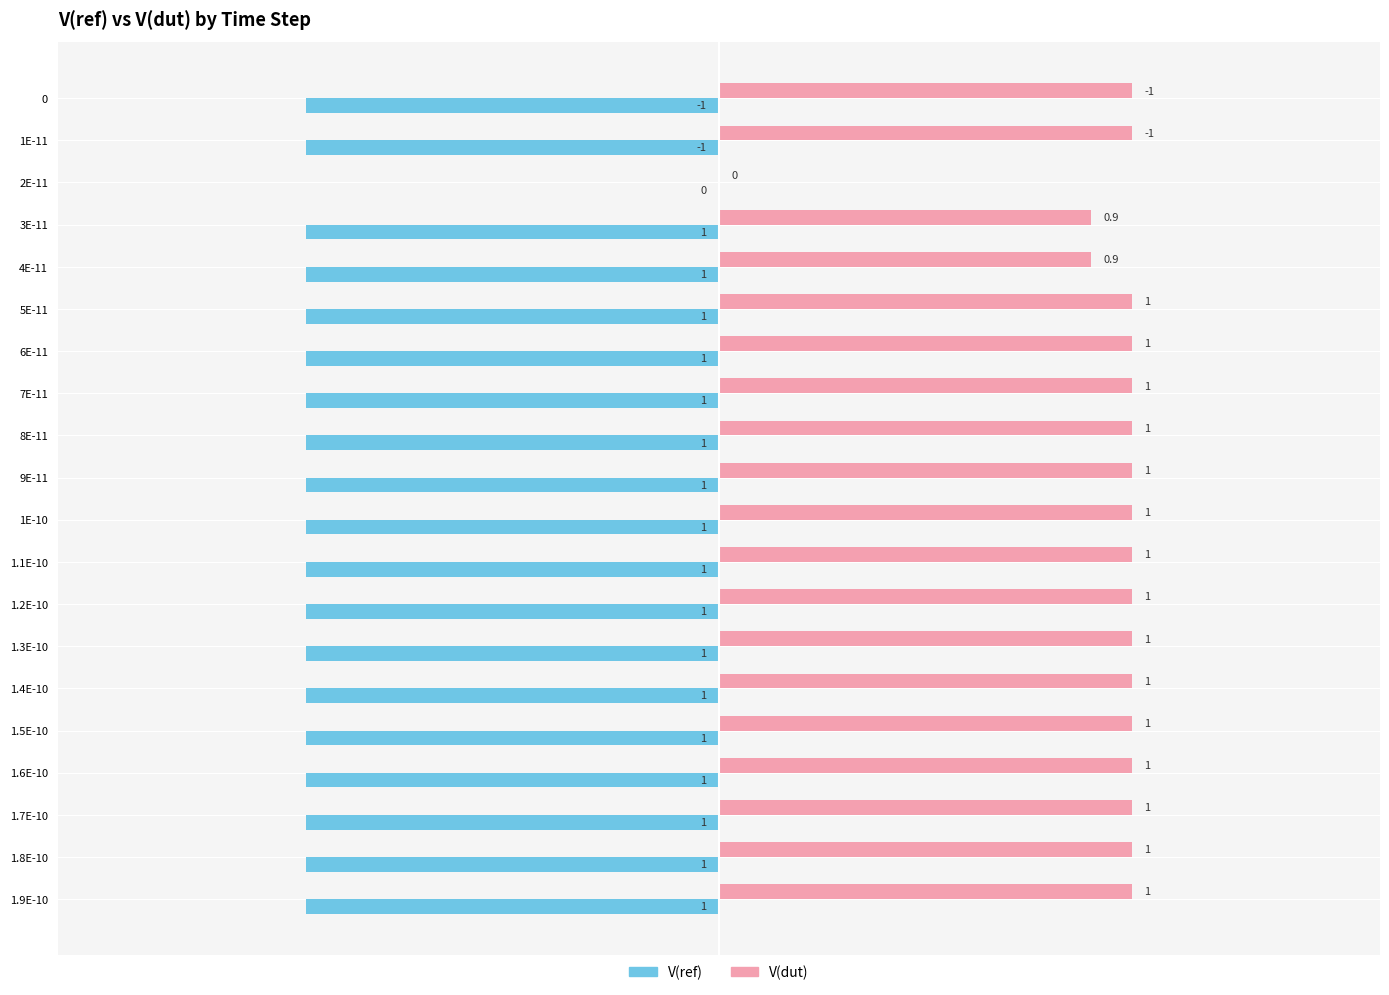

Which series has the largest total across all categories?

V(dut)